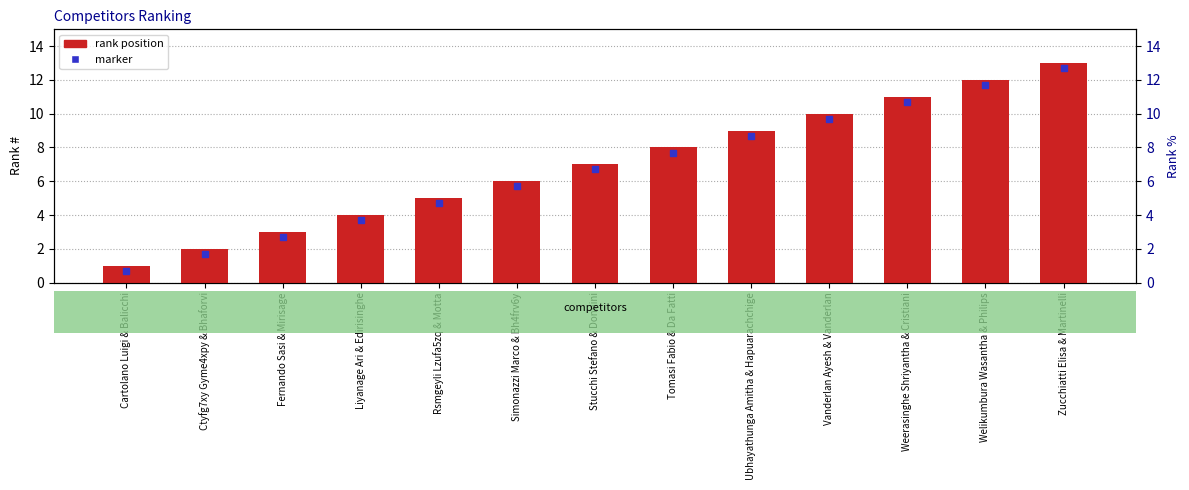

Rank the categories by value from highest to lowest.

Zucchiatti Elisa & Martinelli, Welikumbura Wasantha & Philips, Weerasinghe Shriyantha & Cristiani, Vanderlan Ayesh & Vanderlan, Ubhayathunga Amitha & Hapuarachchige, Tomasi Fabio & Da Fatti, Stucchi Stefano & Donnini, Simonazzi Marco & Bh4frv6y, Rsmgeyli Lzufa5zq & Motta, Liyanage Ari & Edirisinghe, Fernando Sasi & Mirisage, Ctyfg7xy Gyme4xpy & Bhaforvi, Cartolano Luigi & Balicchi